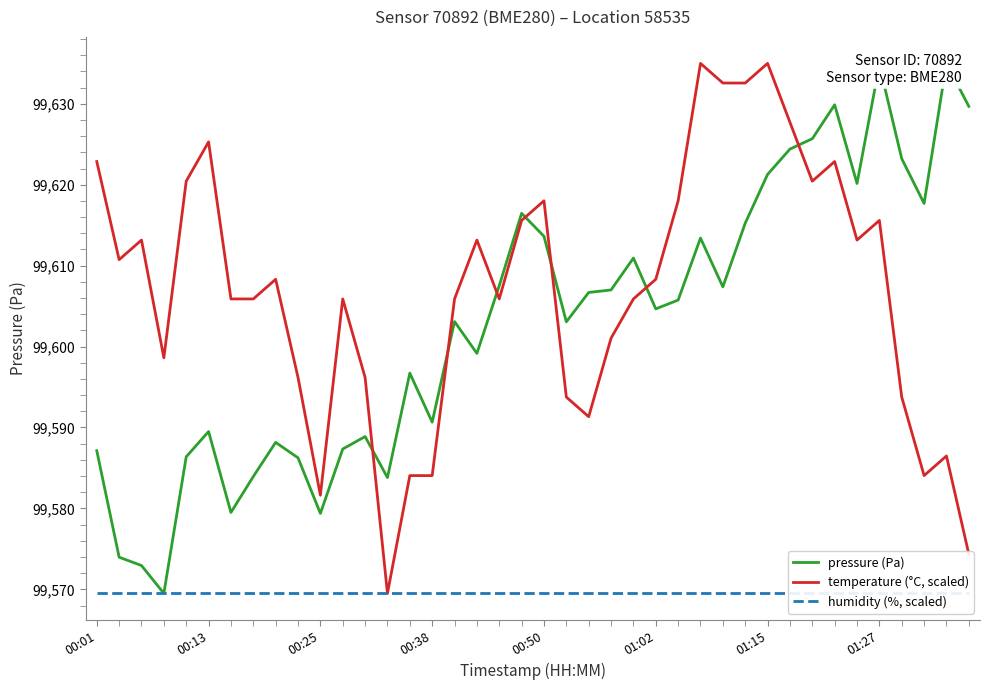

What is the sum of all humidity (%, scaled) values?

3982780.0